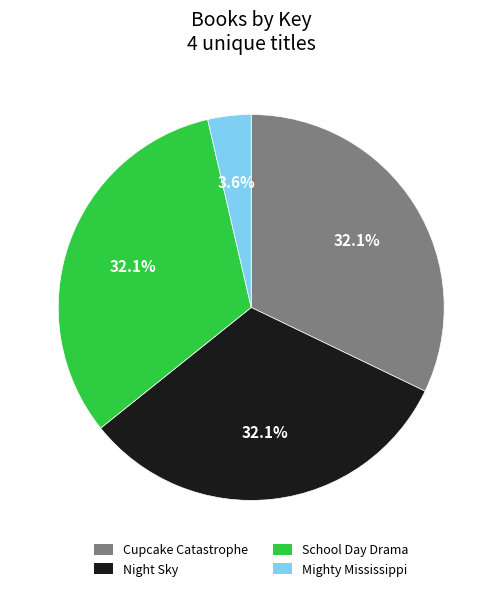

How many segments does this pie chart have?

4